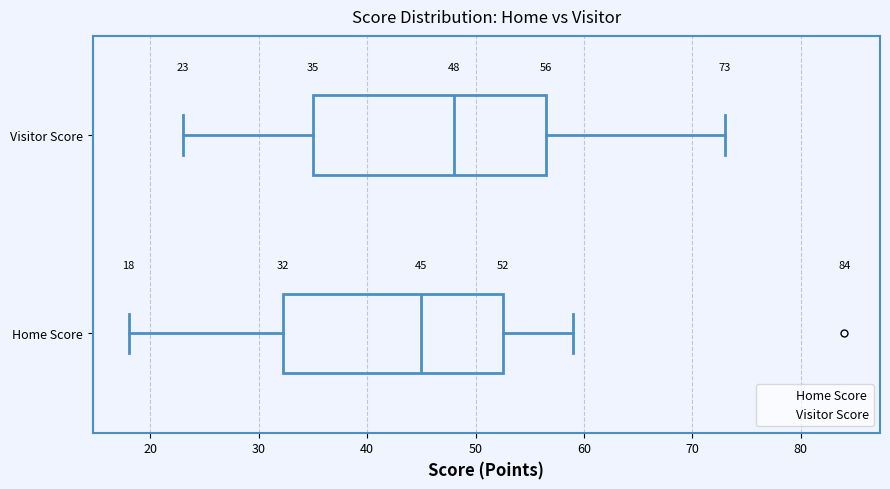

Which box is the widest, from its left edge to its right edge?

Visitor Score